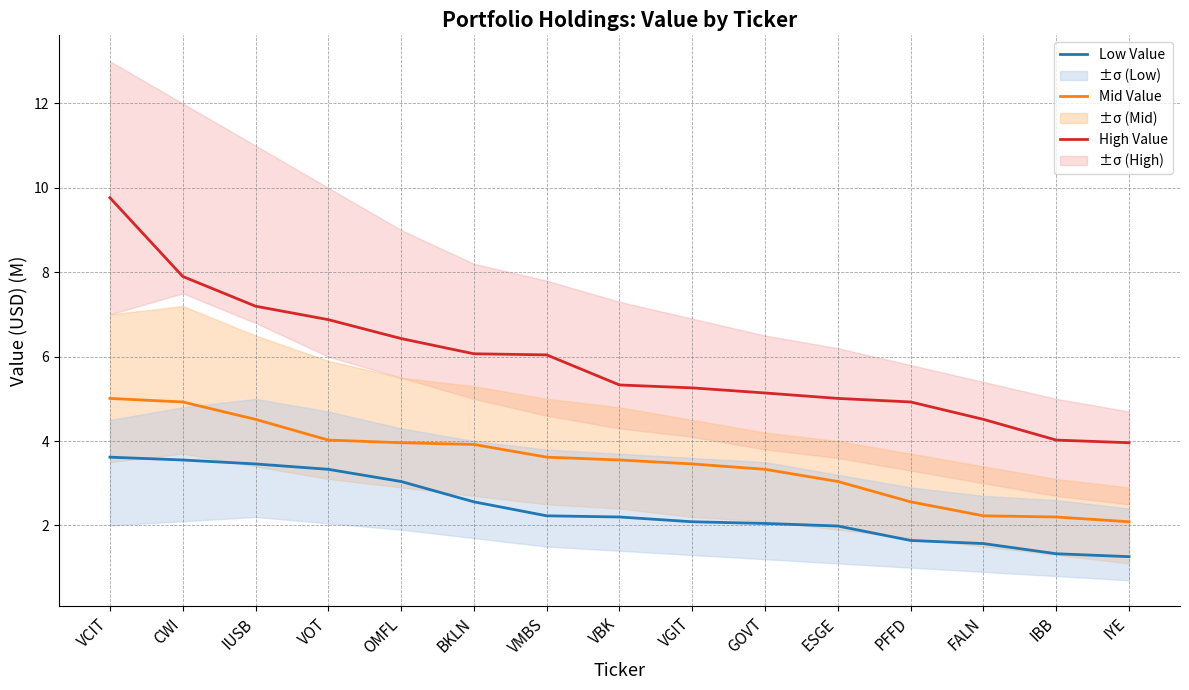

List the labels in order of Mid Value value, smallest first.

IYE, IBB, FALN, PFFD, ESGE, GOVT, VGIT, VBK, VMBS, BKLN, OMFL, VOT, IUSB, CWI, VCIT